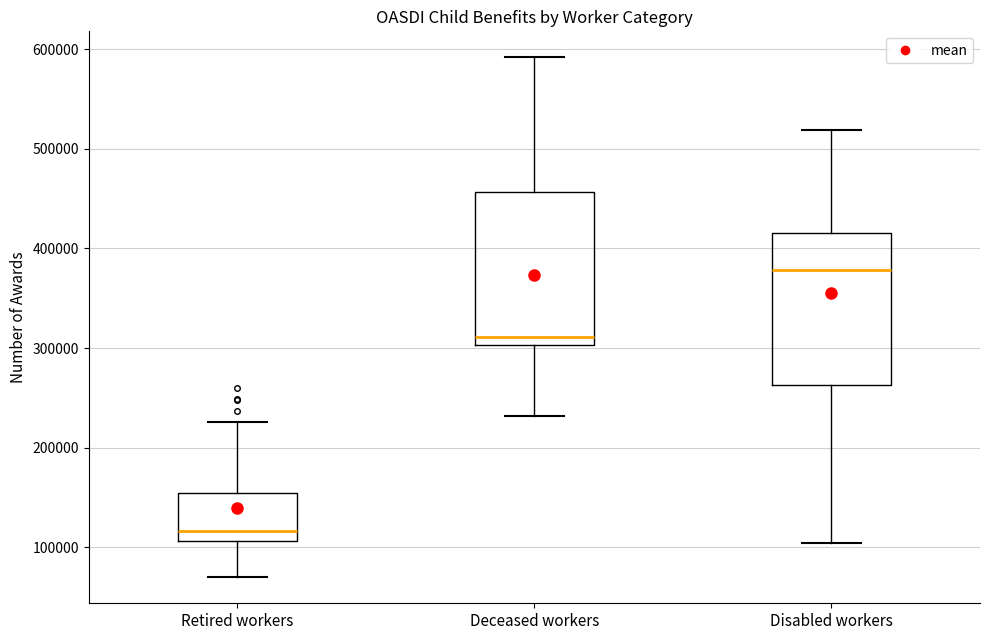

Which box's median line is the lowest?

Retired workers